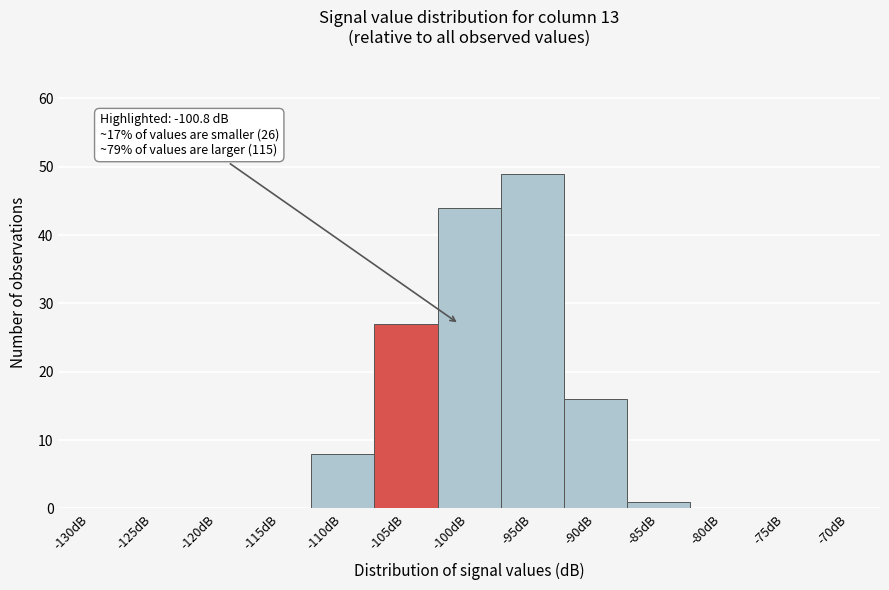

Reading left to right, extract all data points from this chart.

-130dB=0	-125dB=0	-120dB=0	-115dB=0	-110dB=8	-105dB=27	-100dB=44	-95dB=49	-90dB=16	-85dB=1	-80dB=0	-75dB=0	-70dB=0